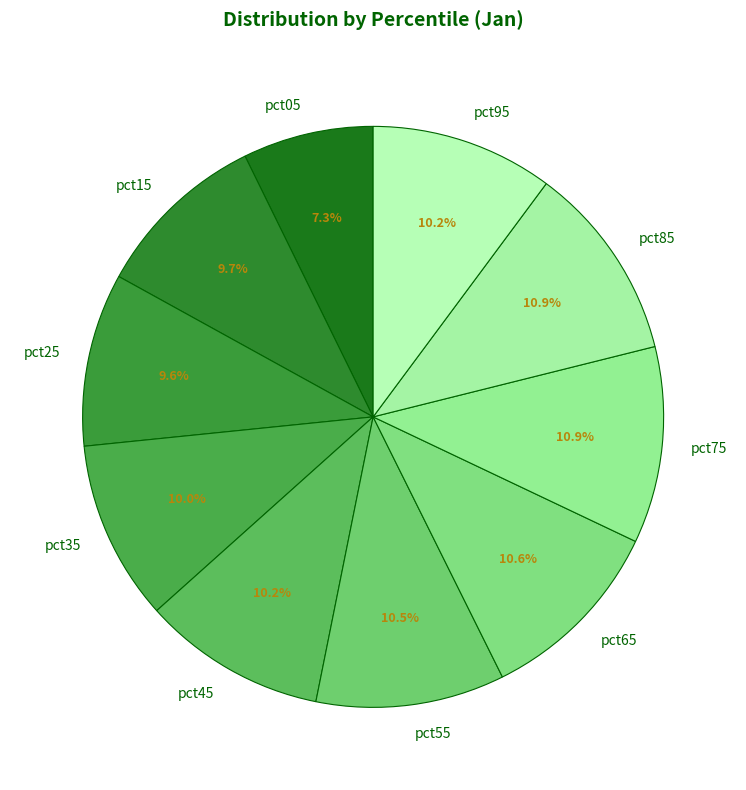

Approximately how many times larger is the value at pct95 compared to pct35?

1.0